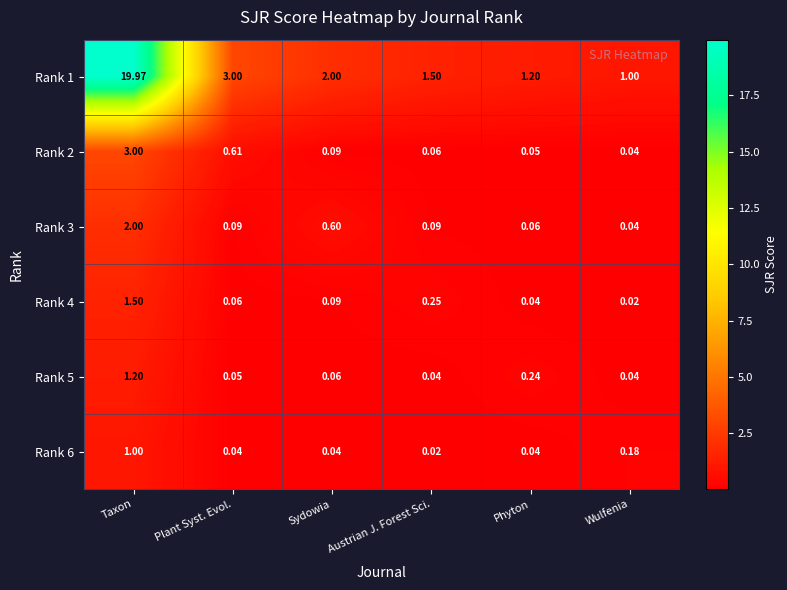

At which category is the sum across all series the highest?

Taxon